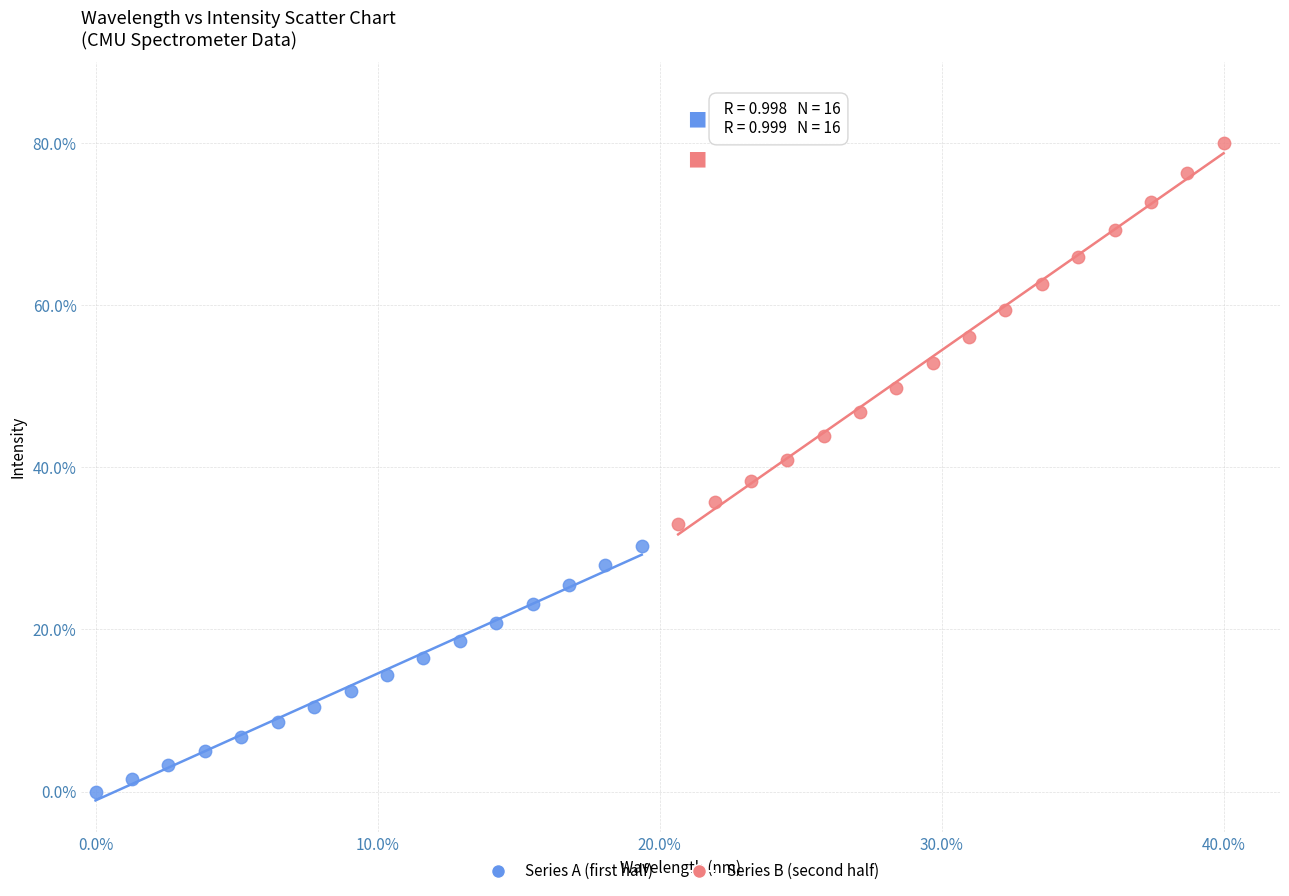

Which series reaches the maximum Y coordinate?

Series B (second half)